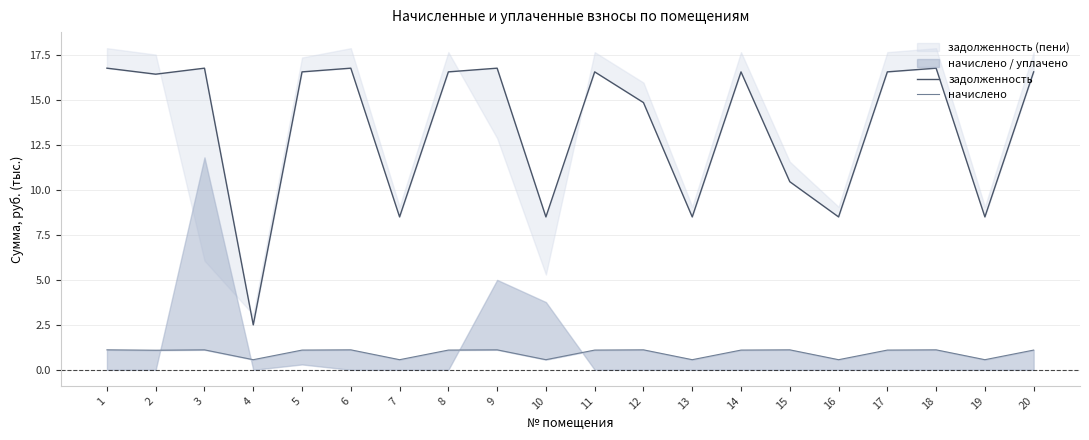

True or false: задолженность has a value of 8.5 at 16.

True